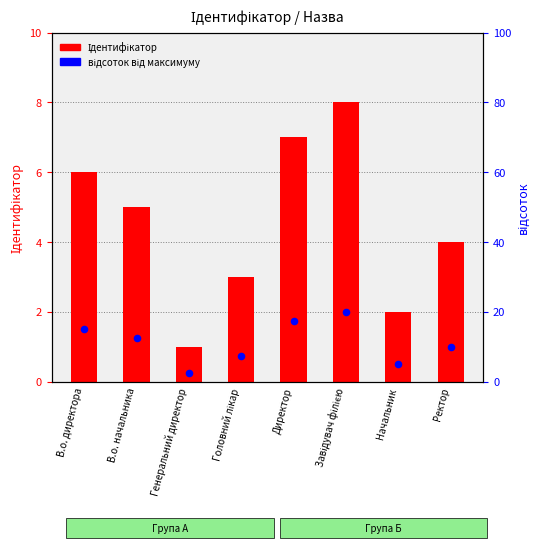

Which series reaches the minimum Y coordinate?

відсоток від максимуму